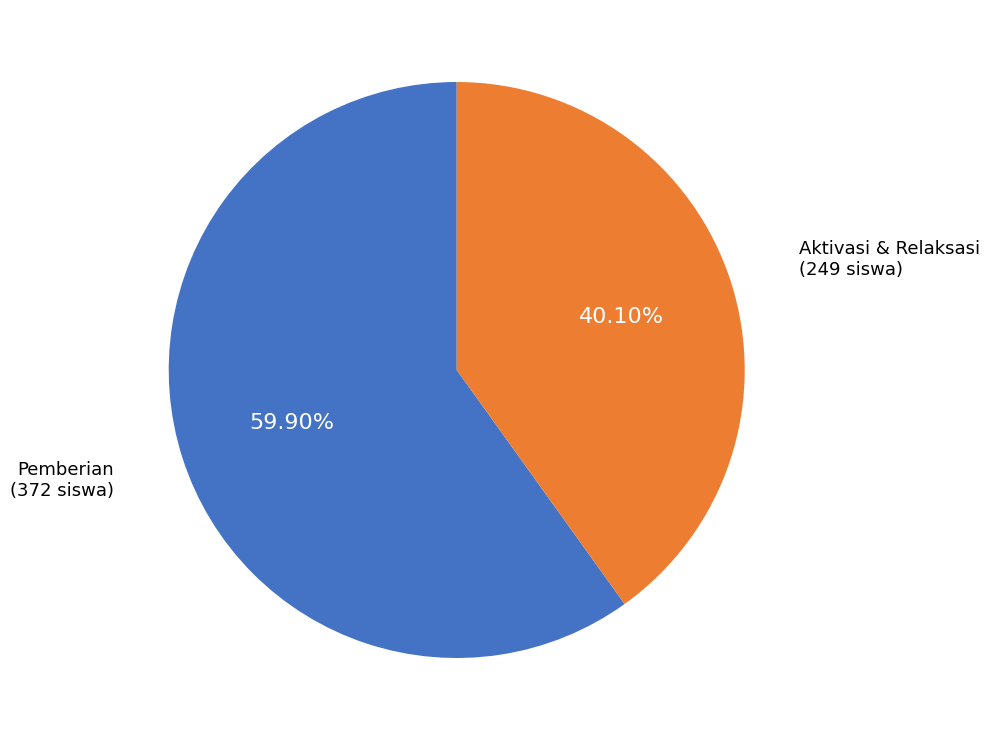

To the nearest percent, what is the difference between the largest and smallest slice percentages?

20%